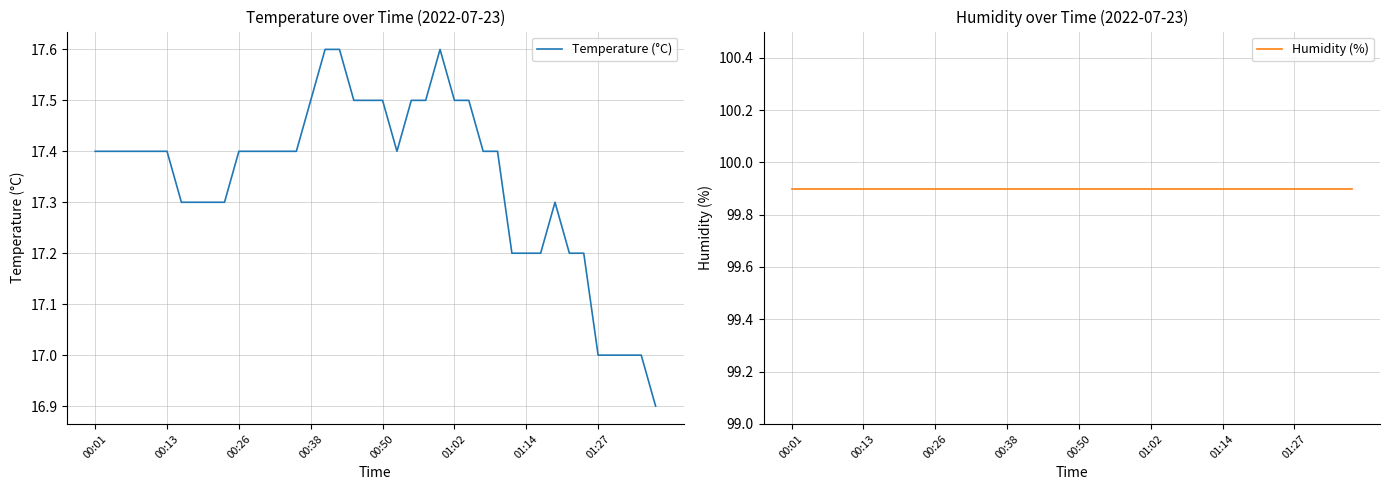

What is the highest value of the Temperature (°C) series?

17.6